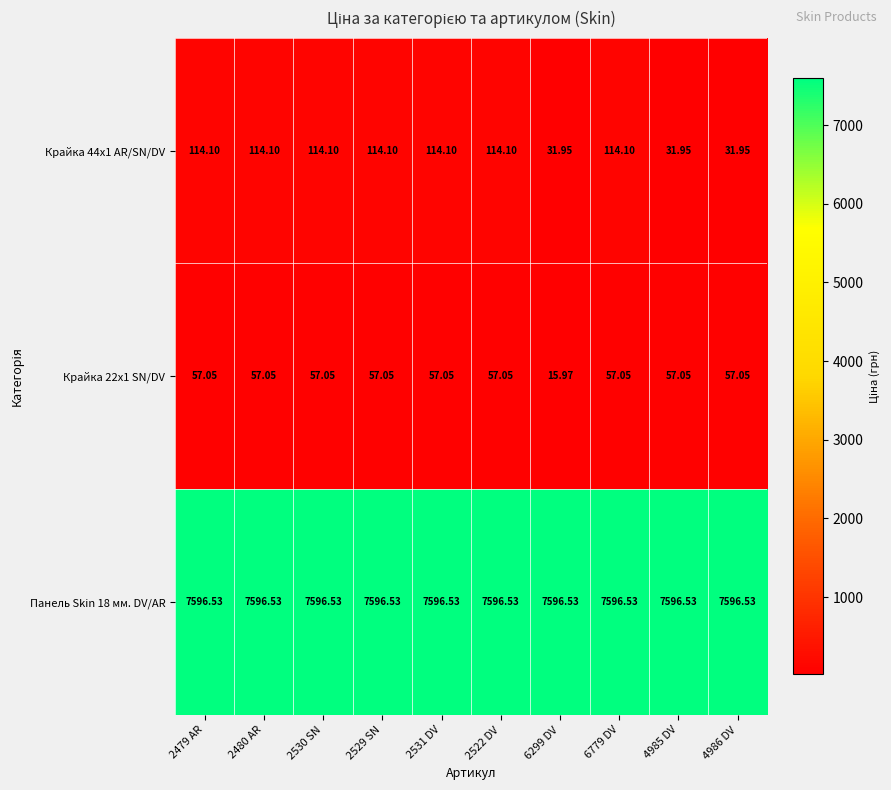

Is the value of Крайка 22x1 SN/DV at 2480 AR greater than the value of Крайка 44x1 AR/SN/DV at 2529 SN?

No